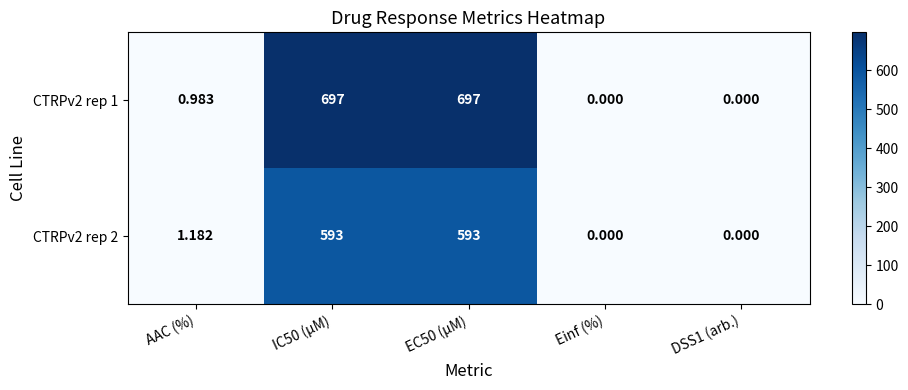

Is the value of CTRPv2 rep 2 at AAC (%) greater than the value of CTRPv2 rep 1 at DSS1 (arb.)?

Yes